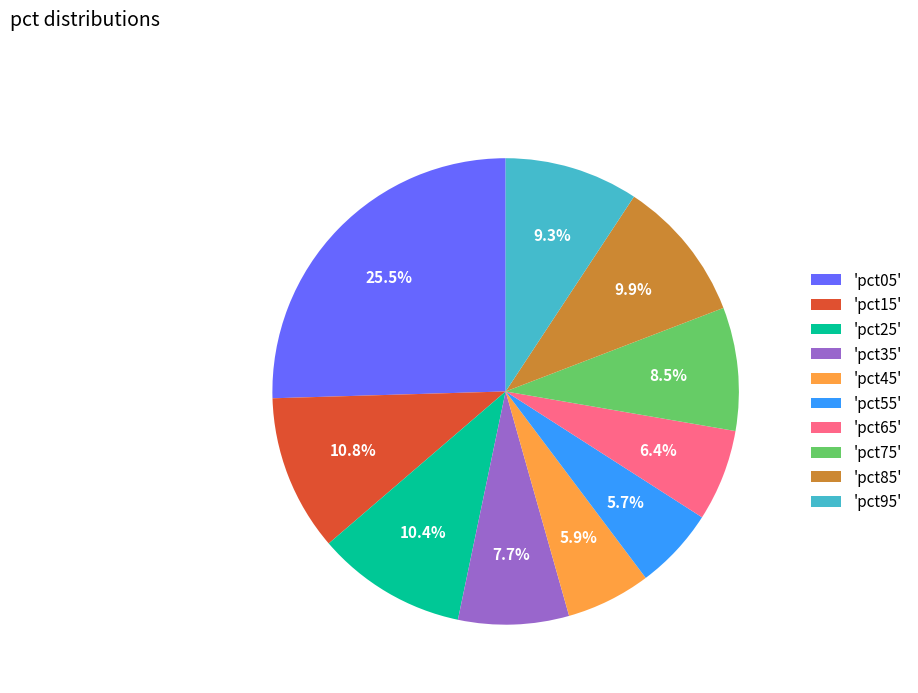

What percentage is NOT represented by 'pct75'?

91.5%